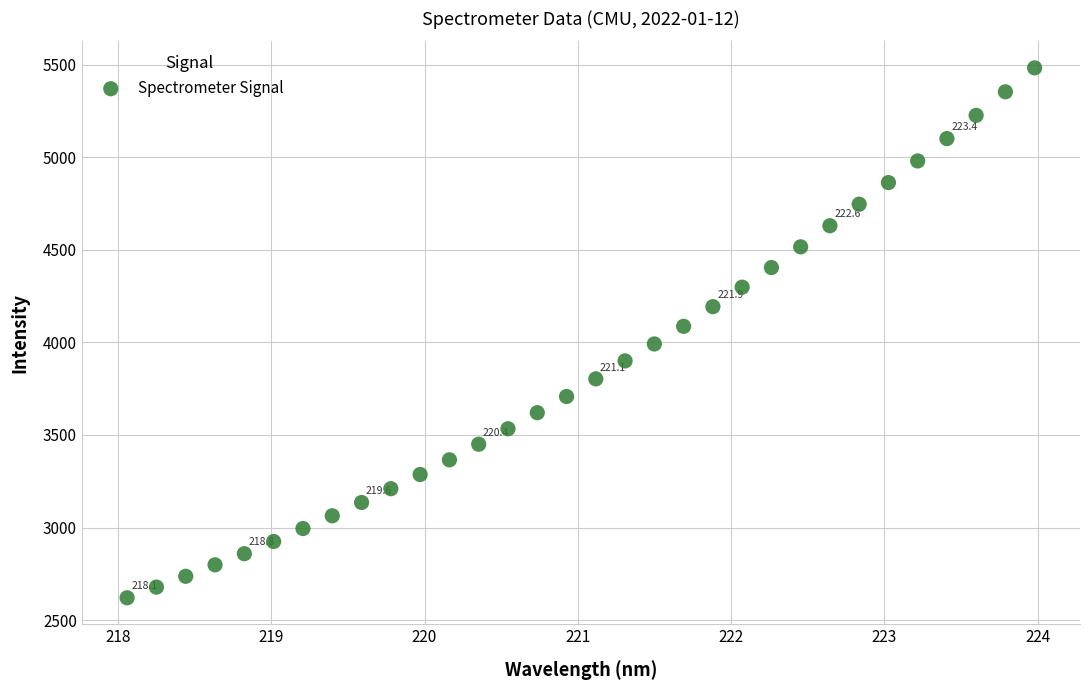

What is the range of Y values (max minus min)?

2862.1